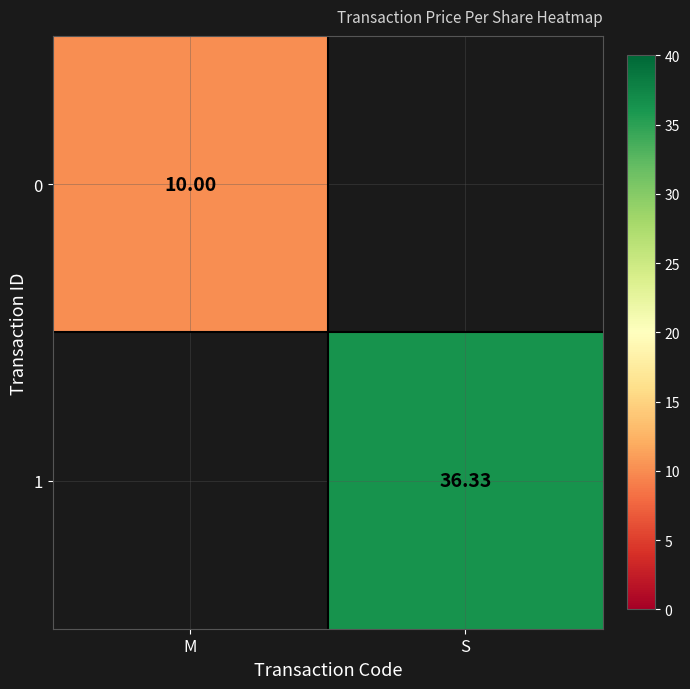

At which category does the chart reach its minimum across all series?

M